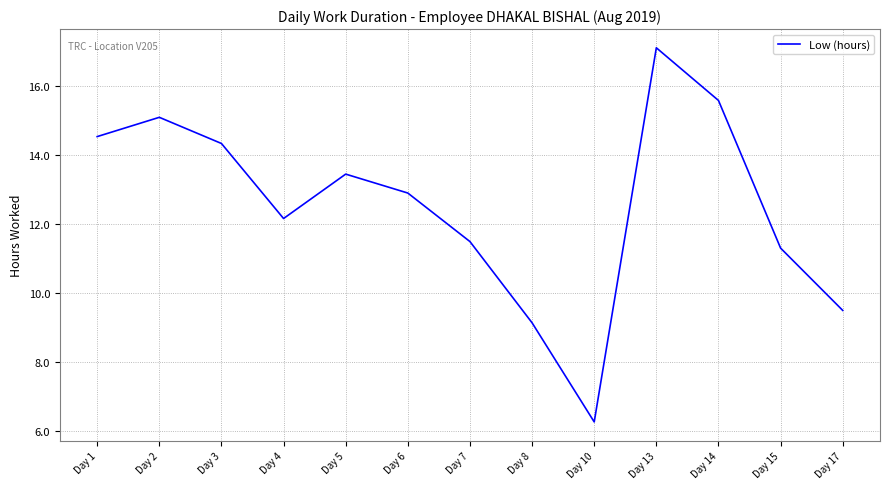

What is the maximum value shown in the chart?

17.1